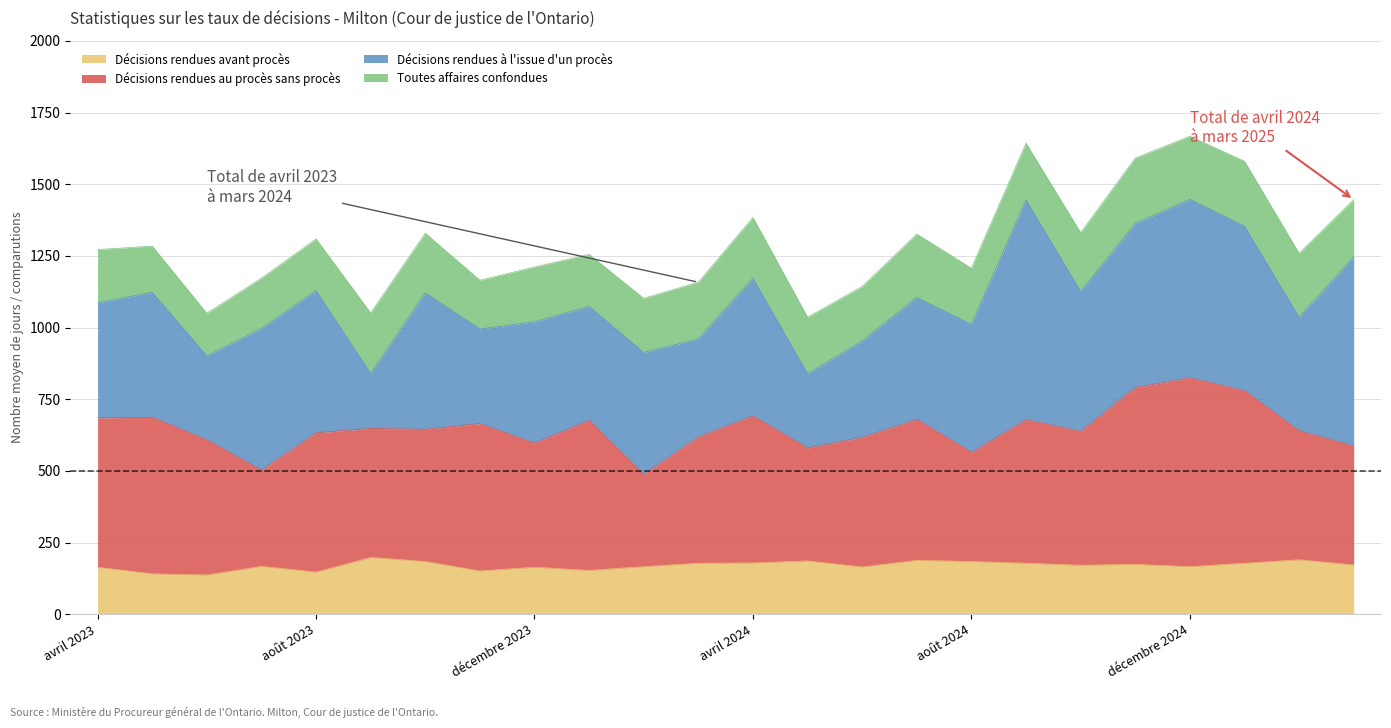

How many values in the Décisions rendues avant procès series are below 172?

12